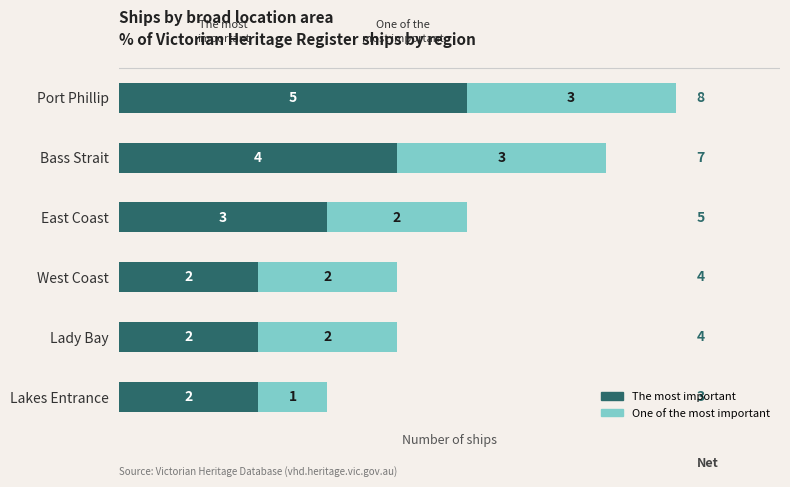

At which label is The most important closest to 3?

East Coast